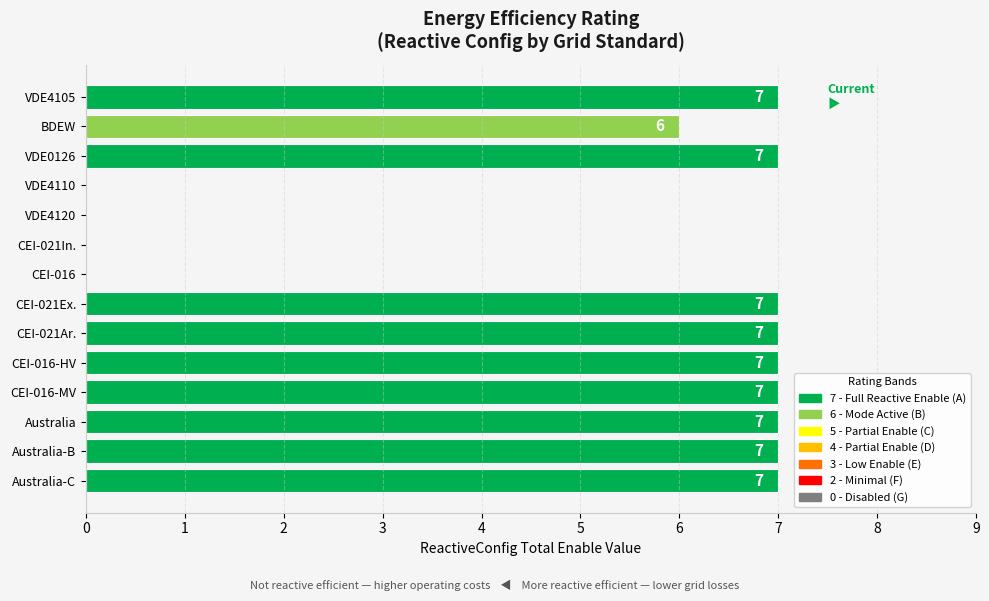

What is the greatest value displayed?

7